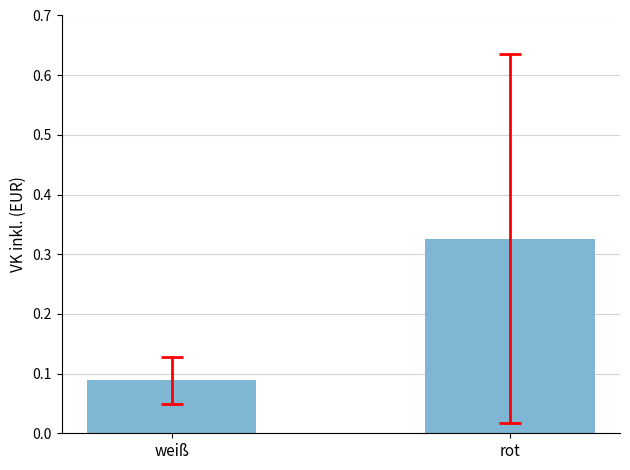

Read the value at rot.

195.5